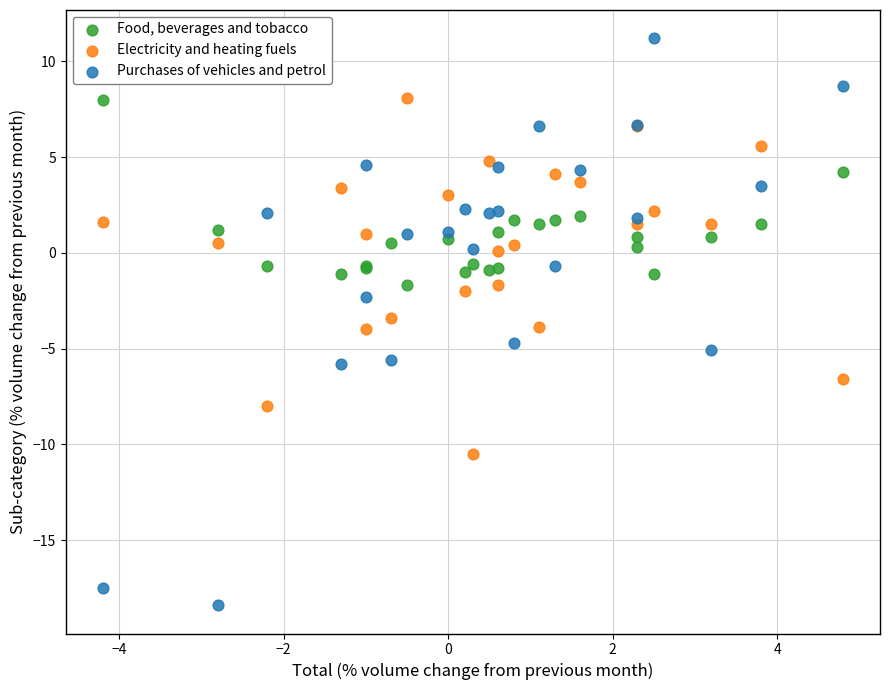

Which series has the largest Y range (max minus min)?

Purchases of vehicles and petrol